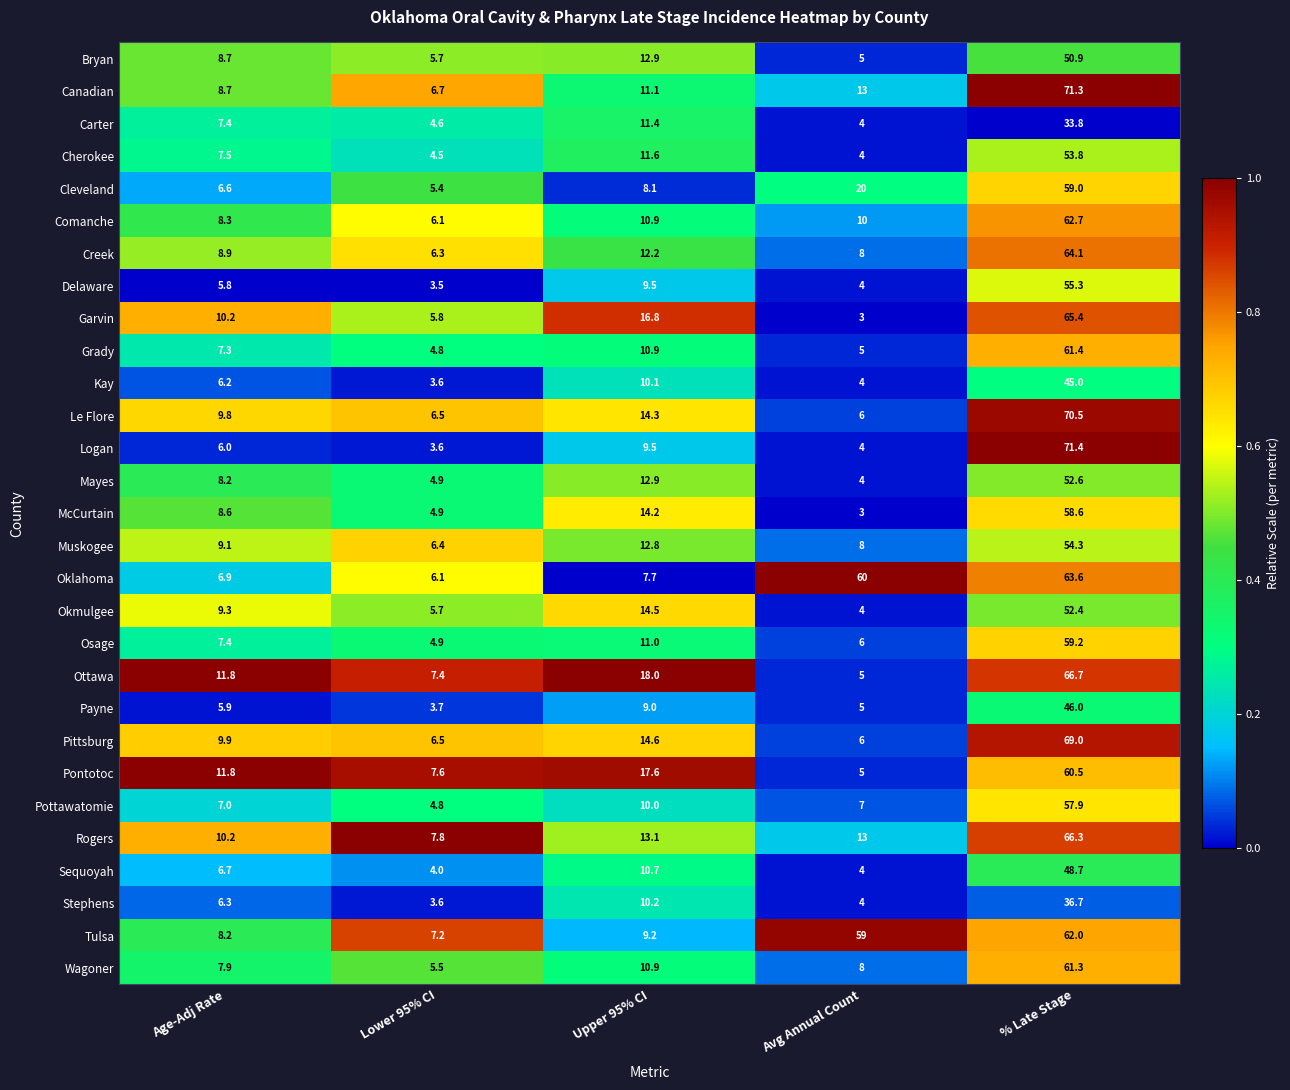

What is the approximate value of Pittsburg at Upper 95% CI?

14.6